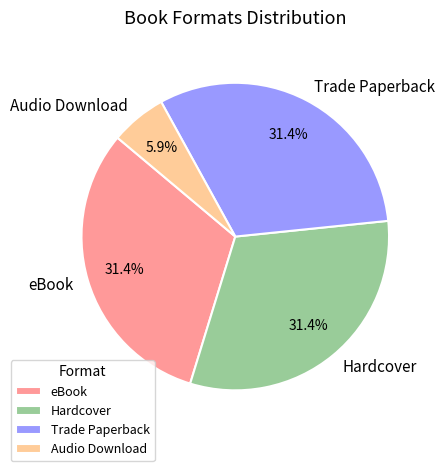

Is Hardcover the majority of the pie?

No